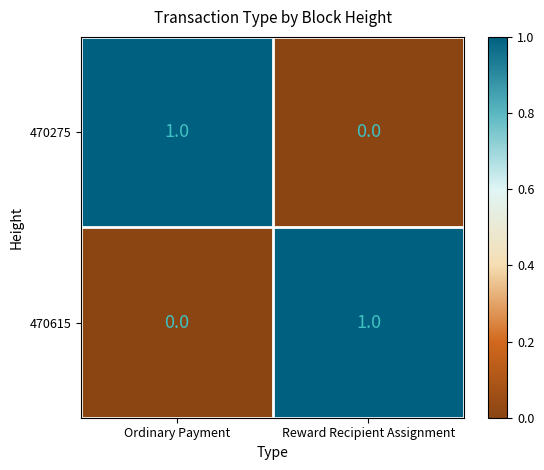

List the labels in order of 470275 value, smallest first.

Reward Recipient Assignment, Ordinary Payment